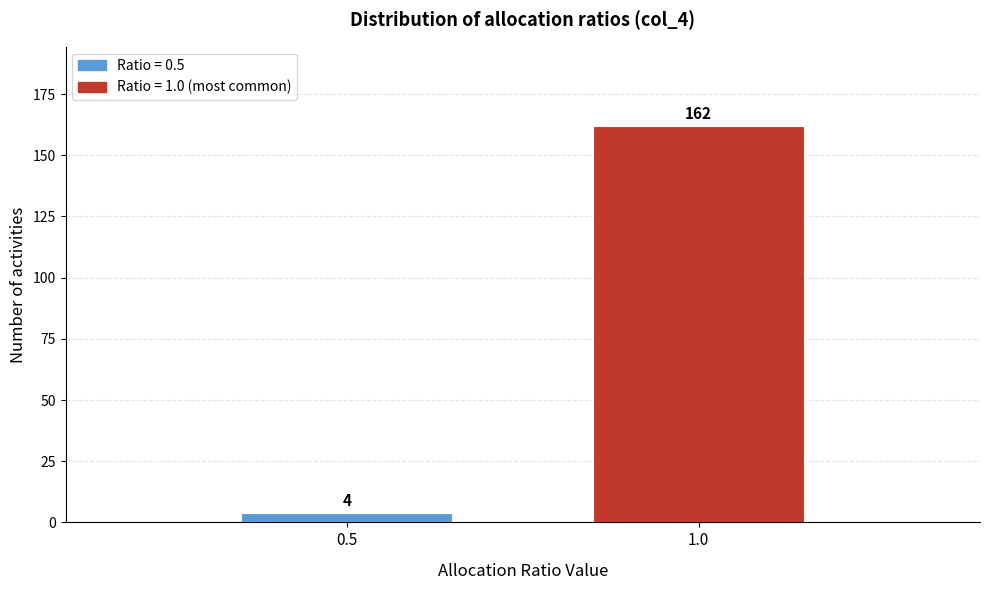

Reading left to right, list all the values displayed in this chart.

4	162